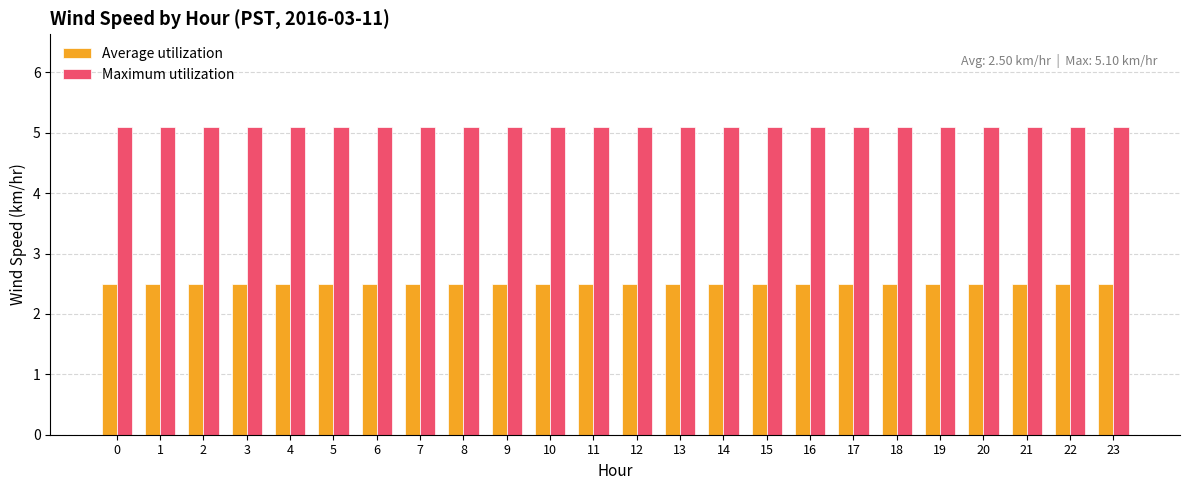

What is the spread (max minus min) of values at 12?

2.6